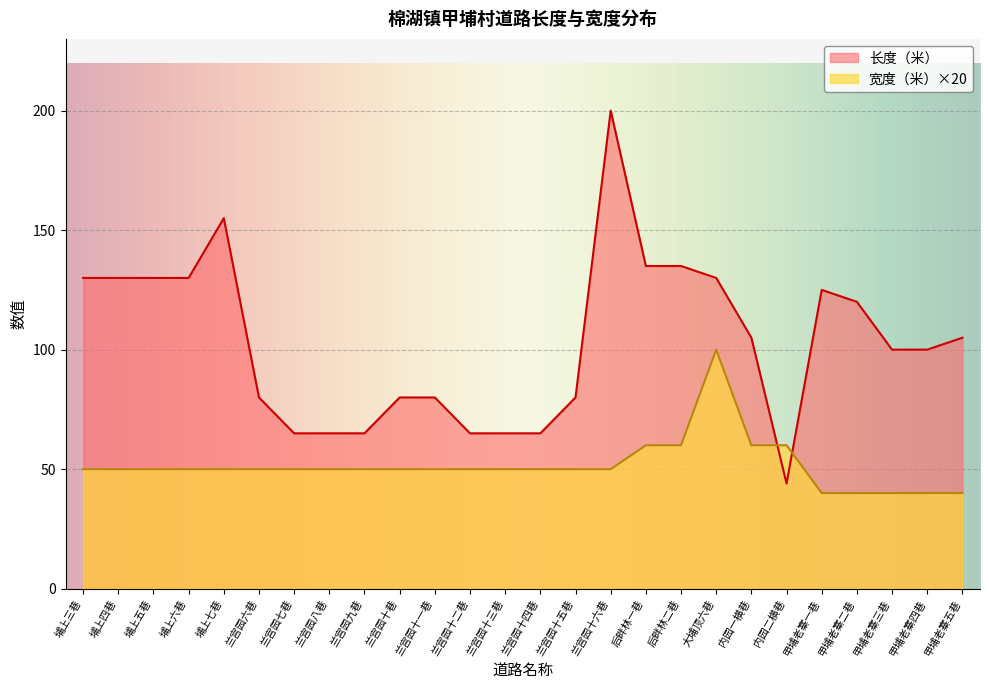

In 宽度（米）, how many points are higher than both neighbors (excluding endpoints)?

1